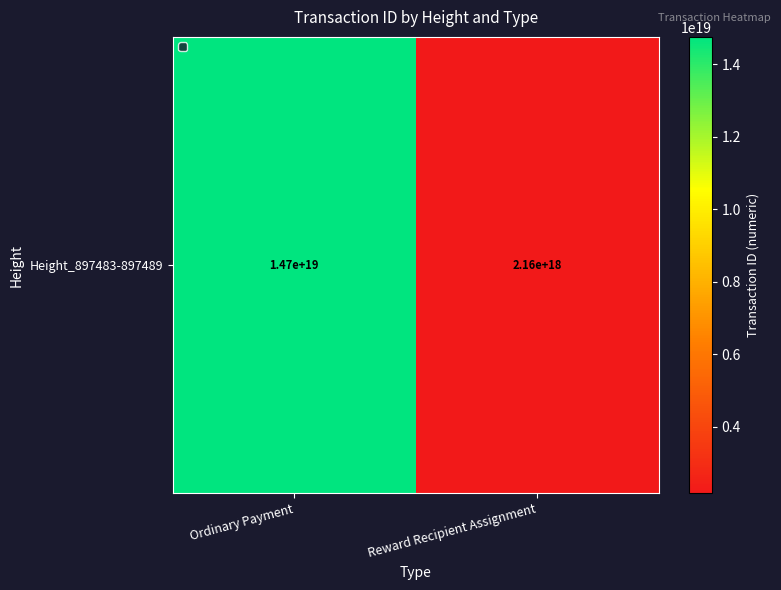

Reading right to left, transcribe all the data shown in this chart.

2157641770724074240	14749723482502328320